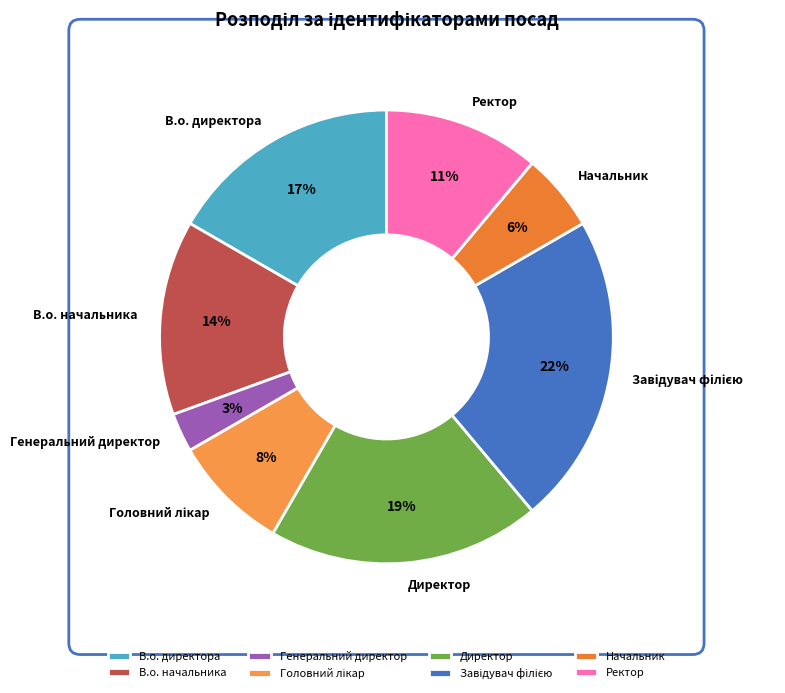

Does any single category account for the majority?

No